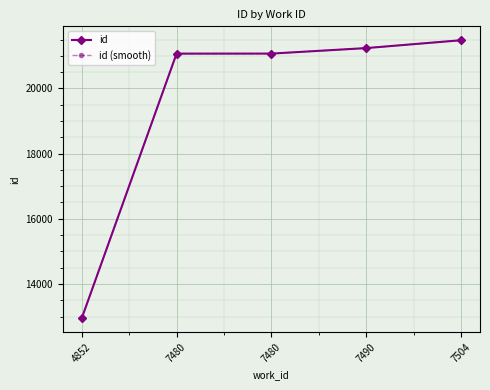

What is the sum of the id (smooth) values at 7480 and 7504?

42548